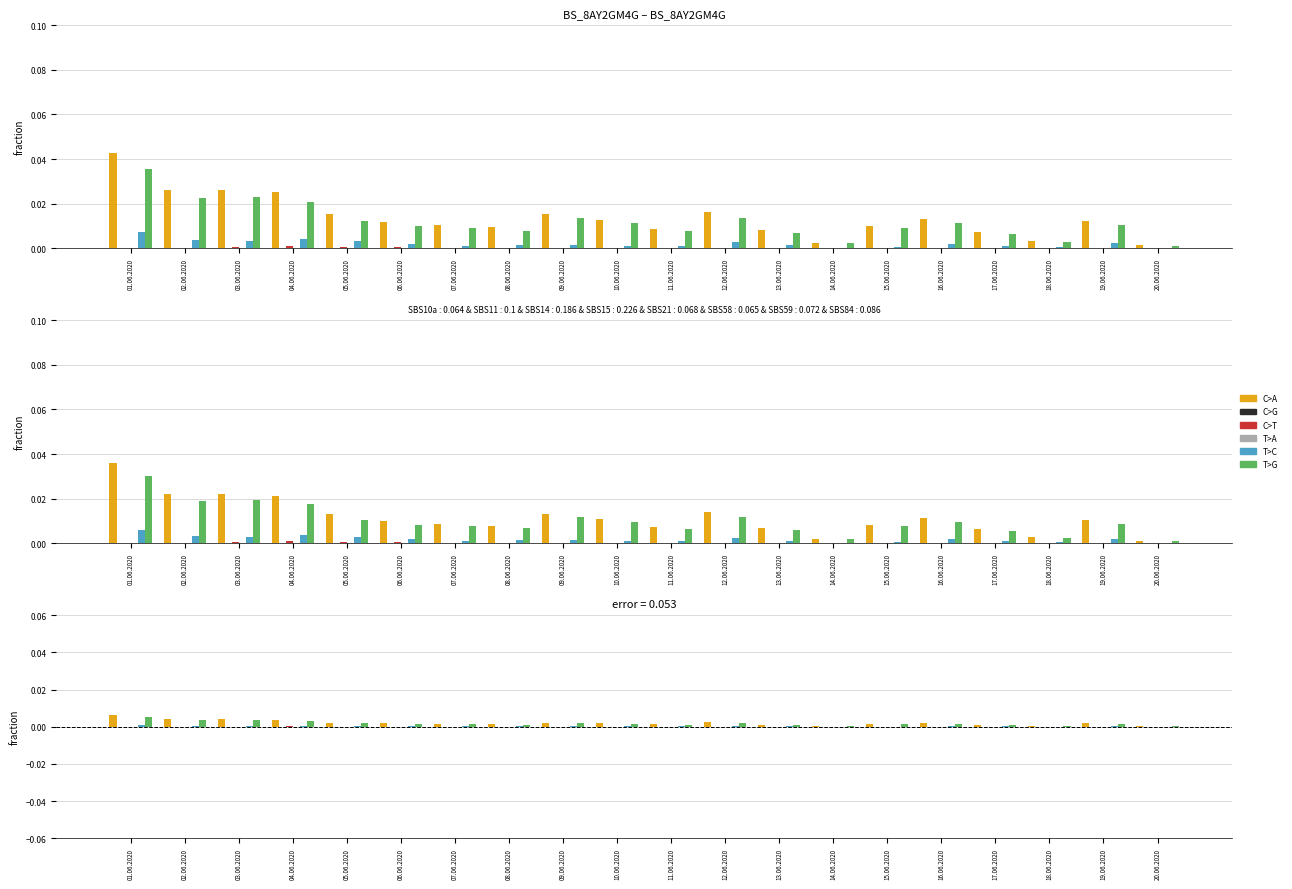

What are all the series names shown in the legend?

C>A, C>G, C>T, T>A, T>C, T>G